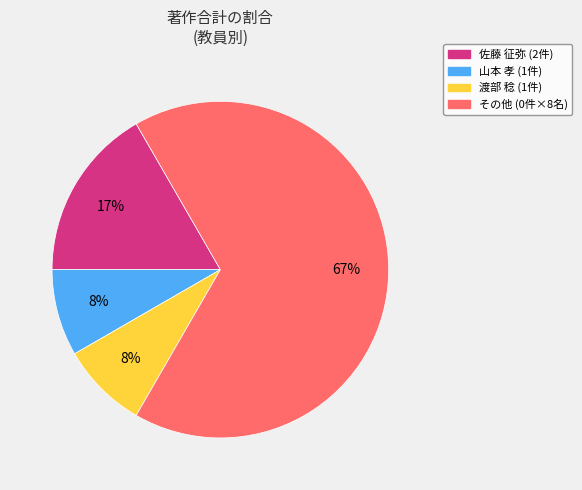

Is there any slice that represents more than half of the pie?

Yes